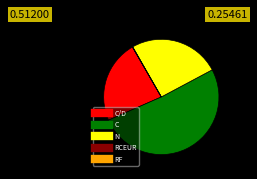

Does any single category account for the majority?

Yes